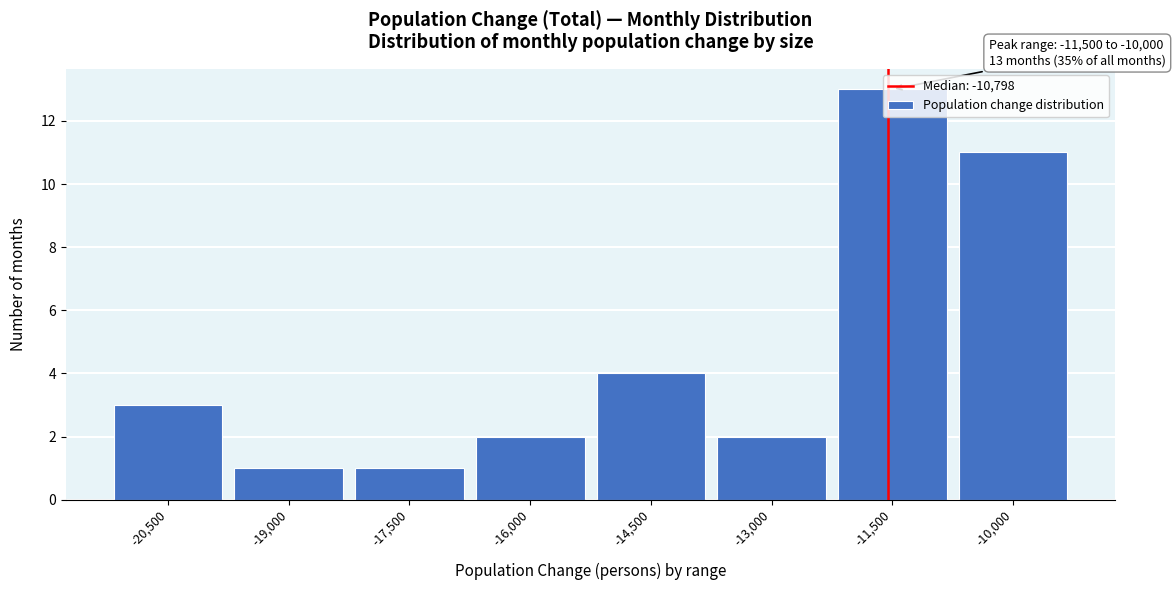

What is the average value?

5